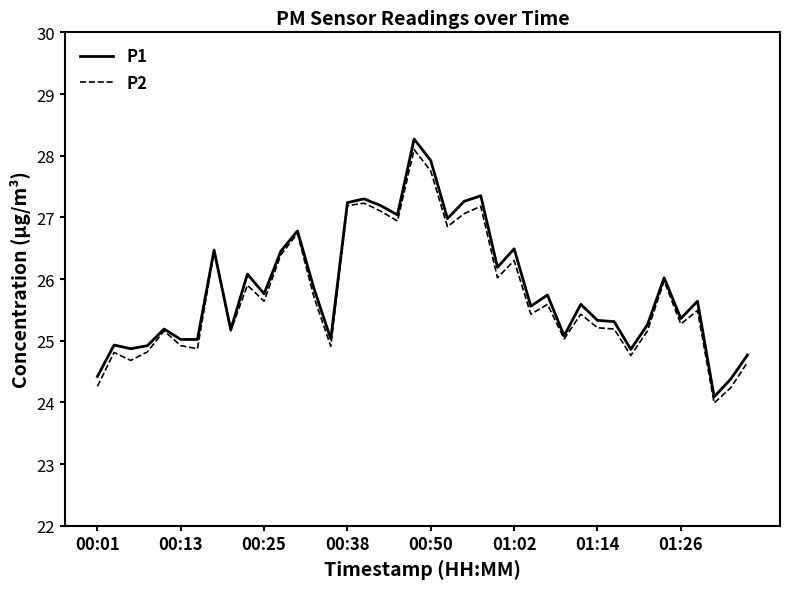

What are all the series names shown in the legend?

P1, P2